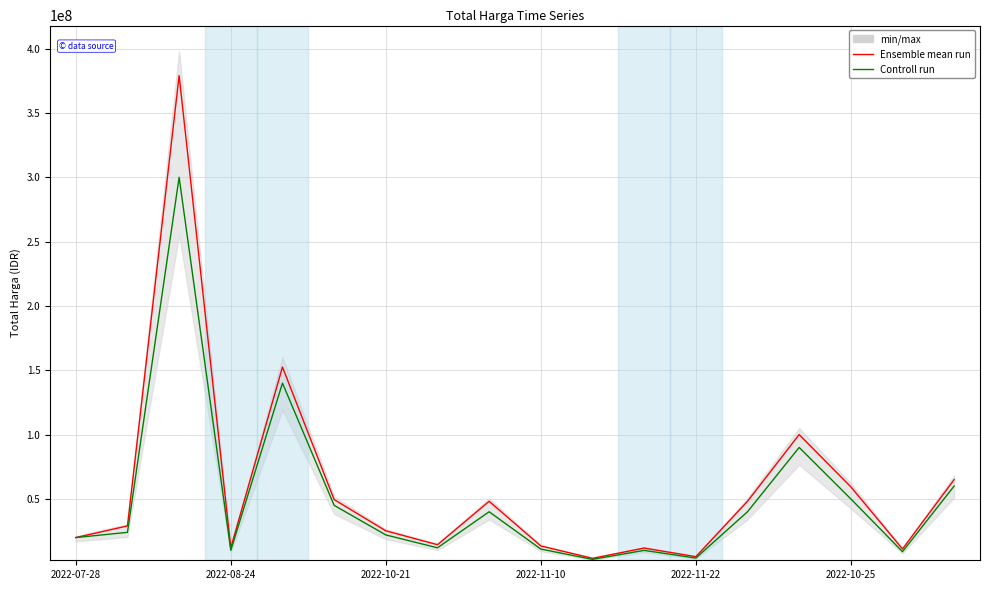

Read the Ensemble mean run value at 2022-11-22.

5093000